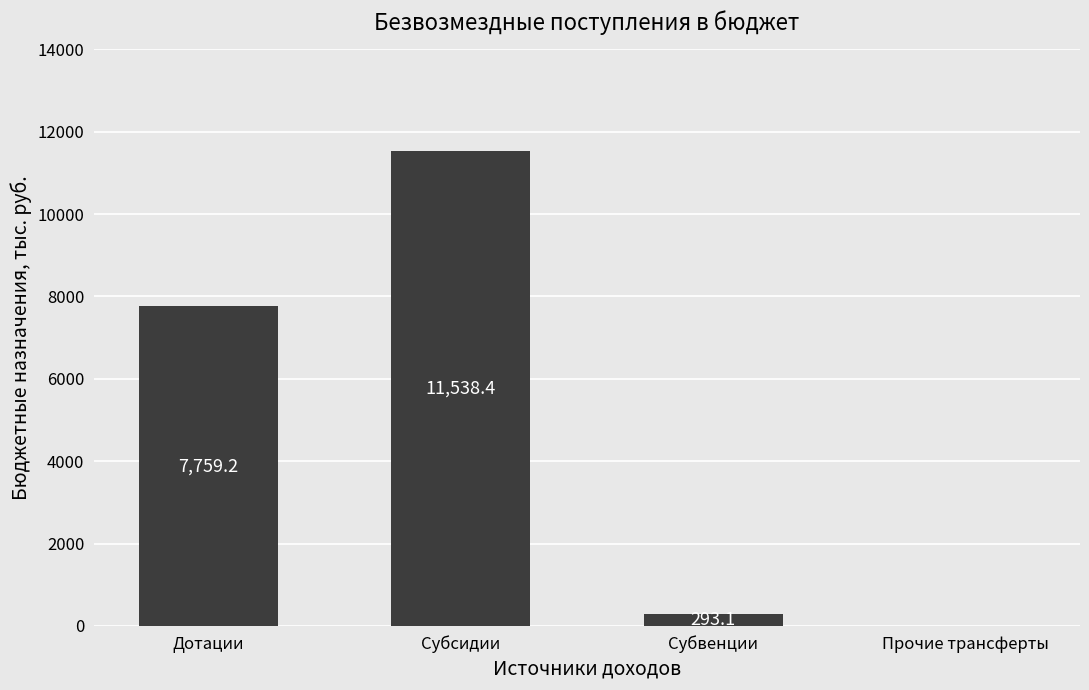

What is the maximum value shown in the chart?

11538.4